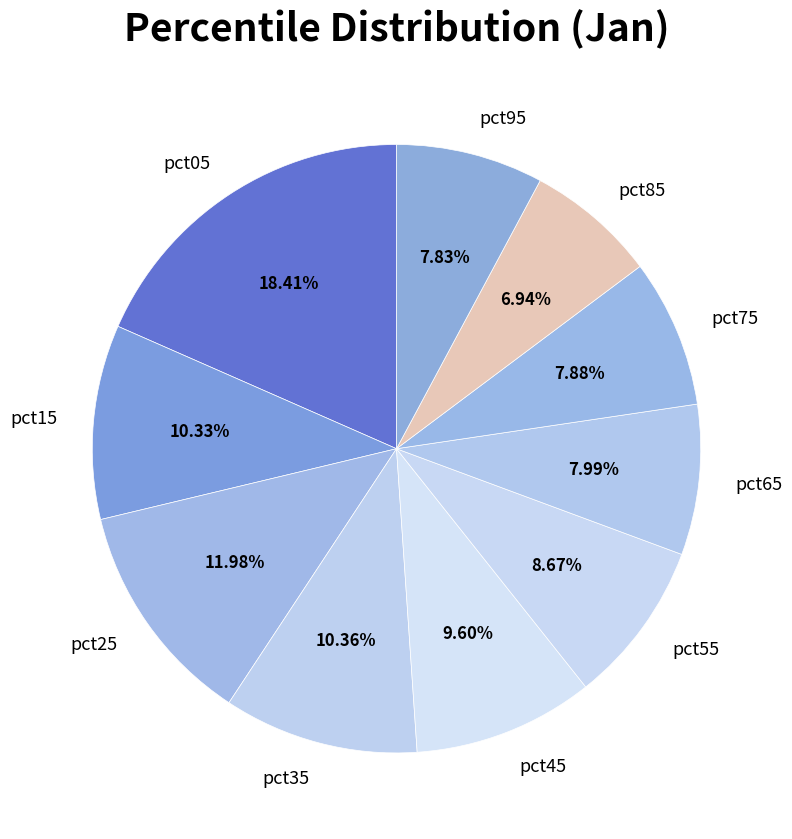

To the nearest percent, what is the average slice percentage?

10%